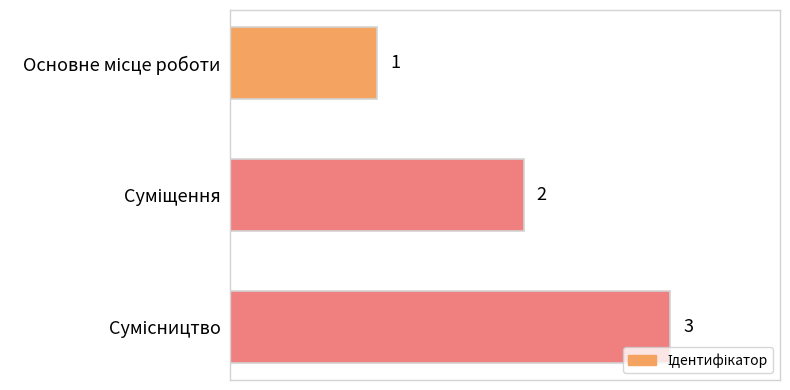

How many values are between 1 and 3?

3